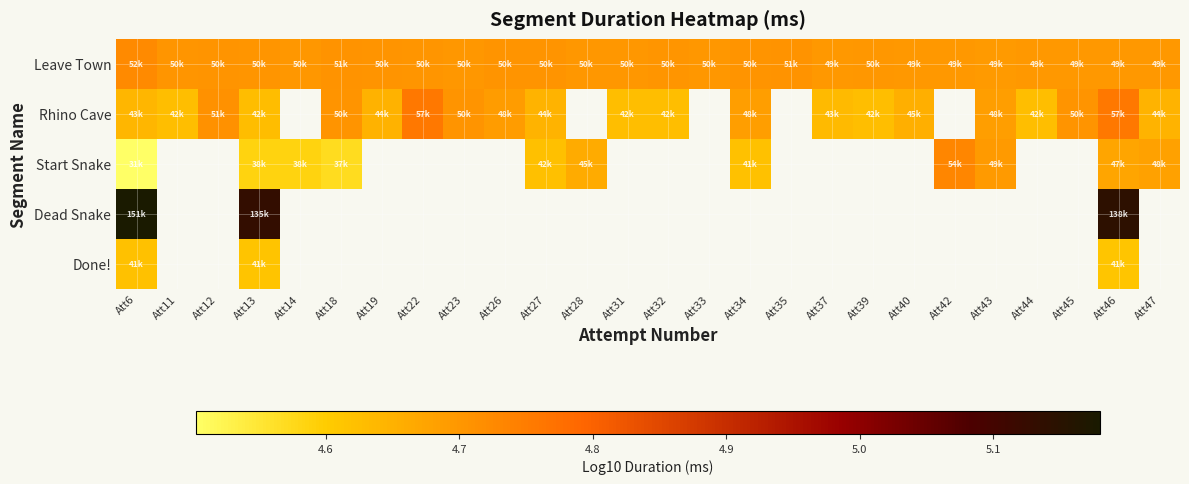

Which has a higher value, Att23 or Att26?

Att26